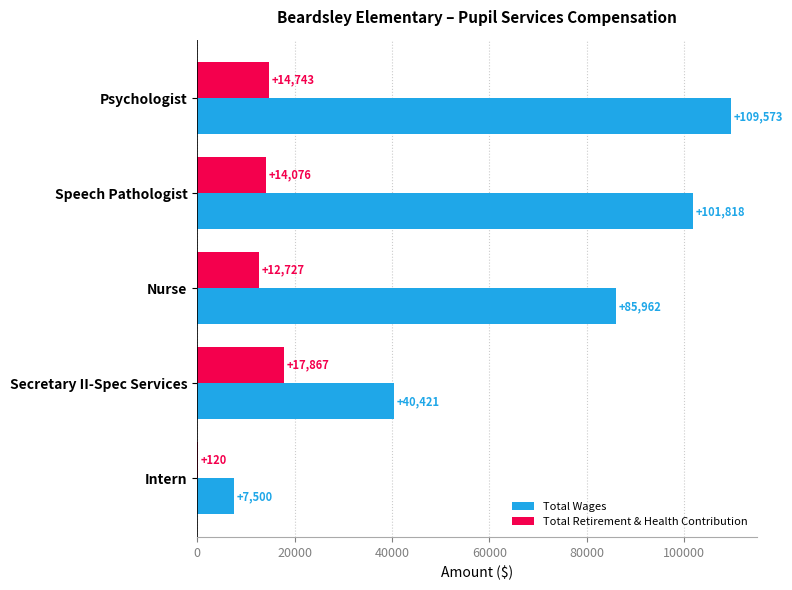

How many series are shown in this chart?

2